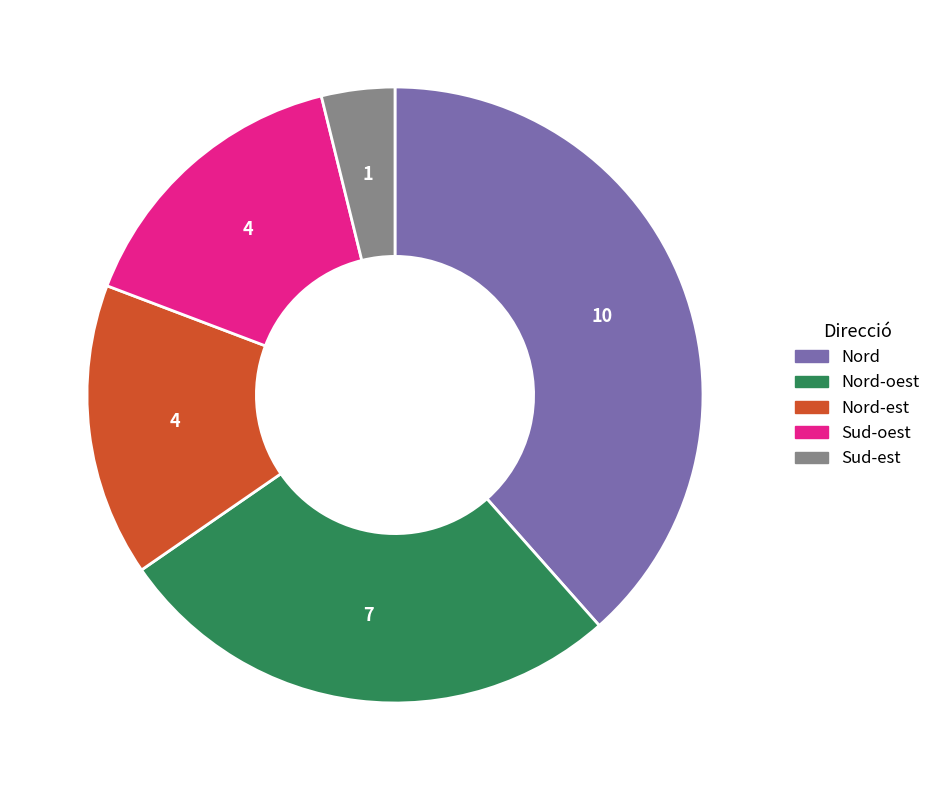

Does any single category account for the majority?

No